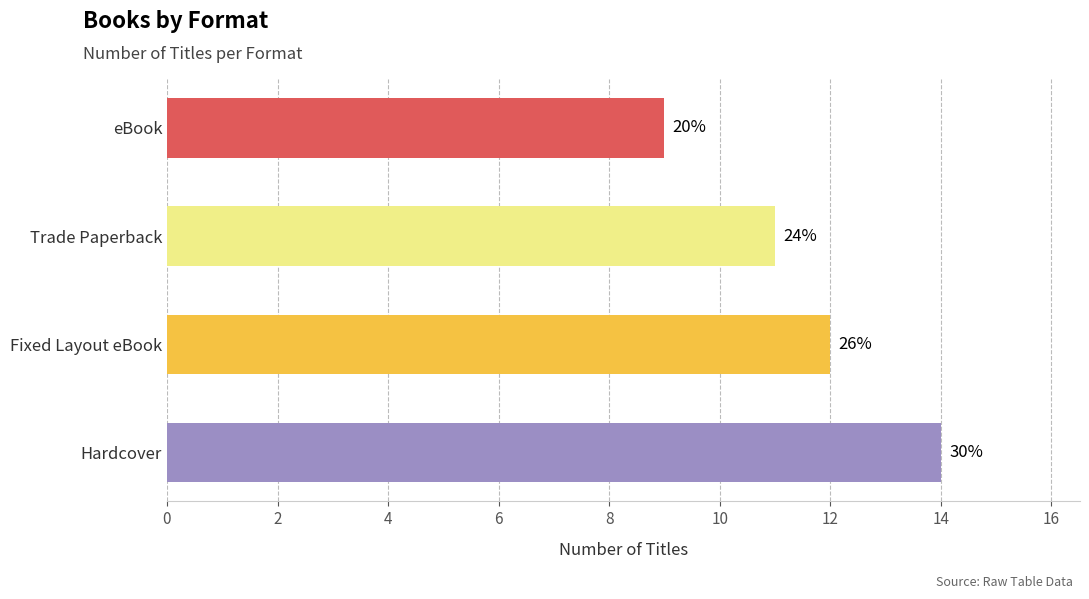

What is the difference between the maximum and minimum values?

5